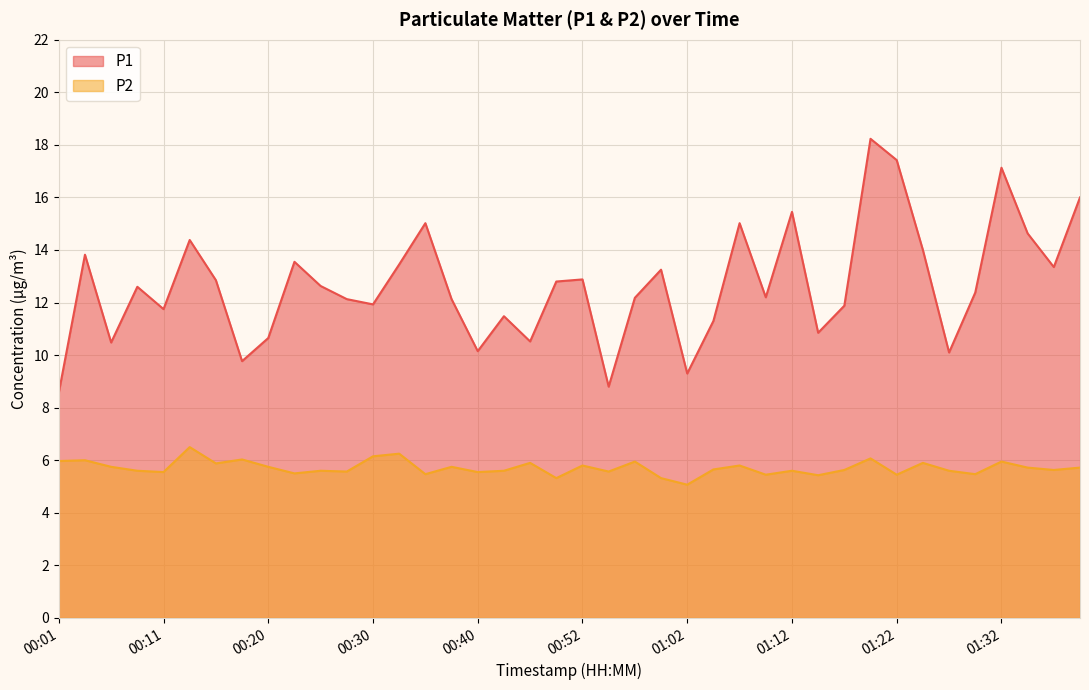

List the series in order of their peak value, highest first.

P1, P2